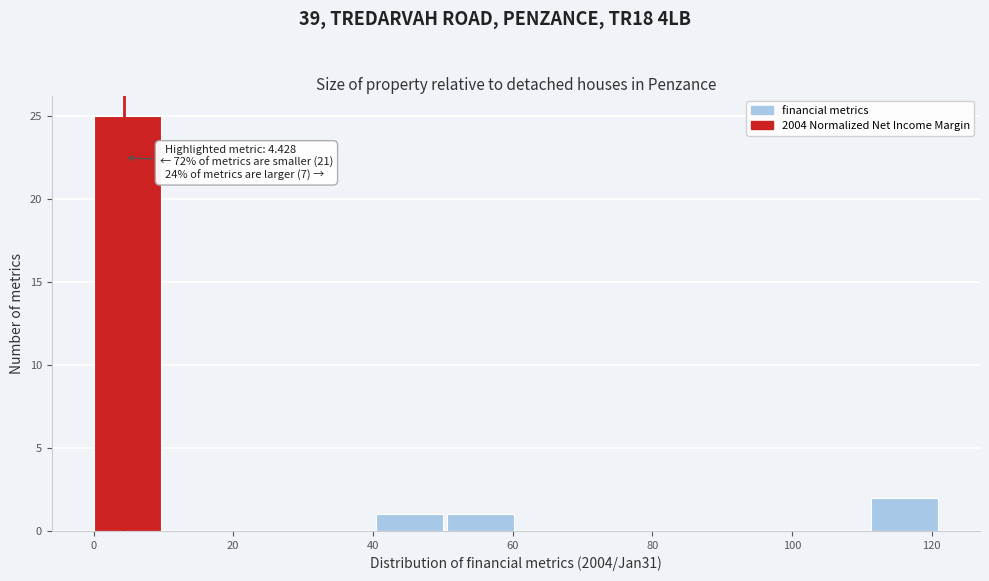

Which range on the x-axis has the tallest bar?

0 to 10